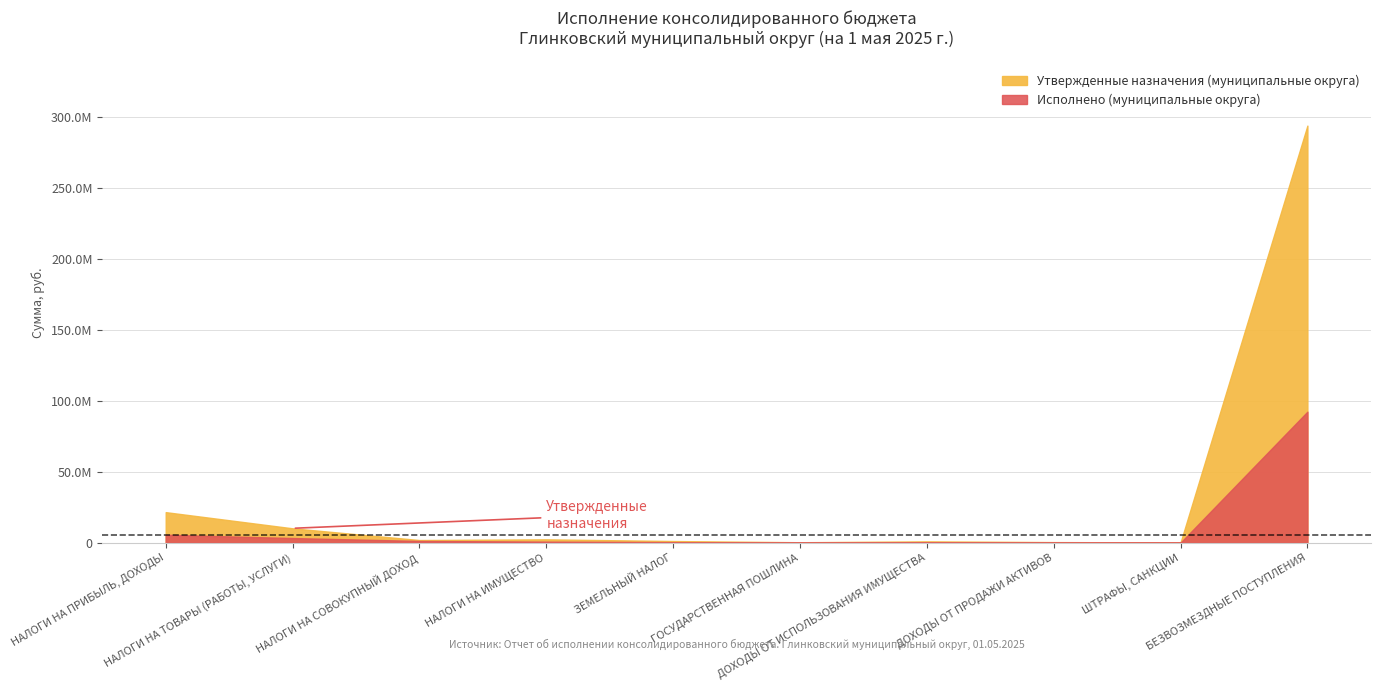

At which label does Исполнено (муниципальные округа) first exceed 780000?

НАЛОГИ НА ПРИБЫЛЬ, ДОХОДЫ